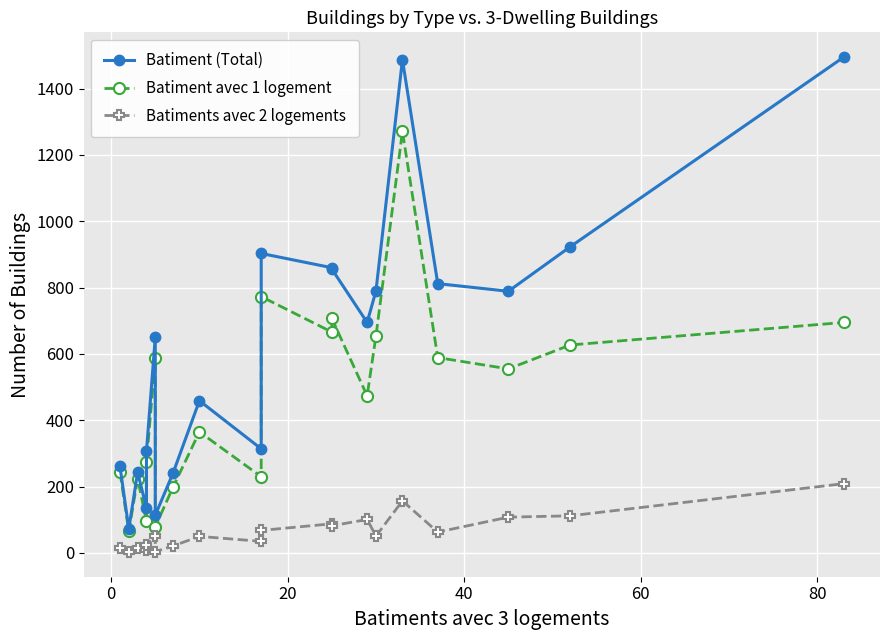

True or false: Batiment (Total) and Batiments avec 2 logements cross at least once.

False